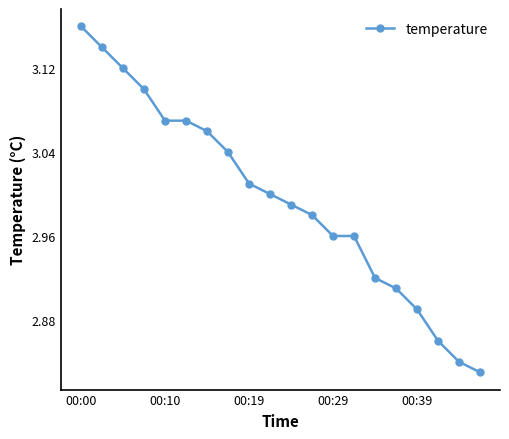

True or false: there are more than 2 points higher than both neighbors.

False